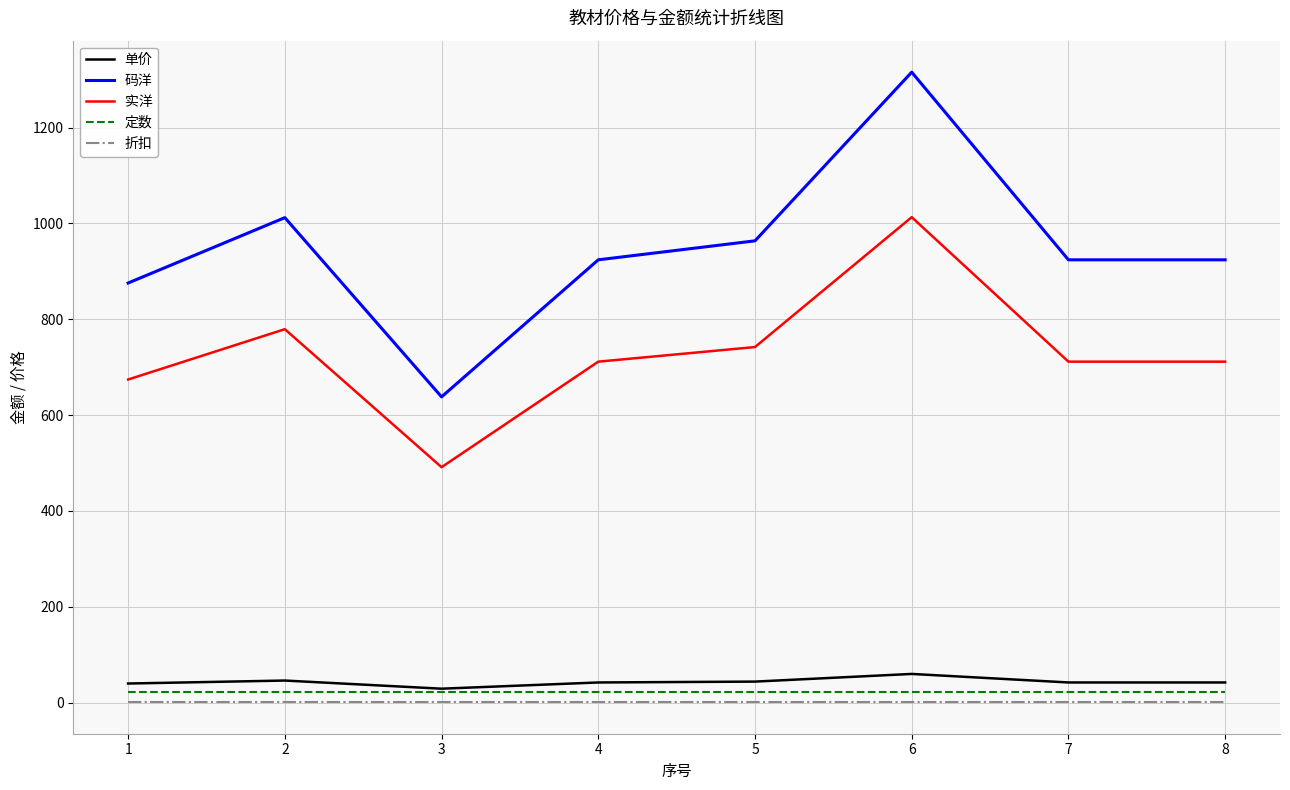

How many distinct data groups are displayed?

5